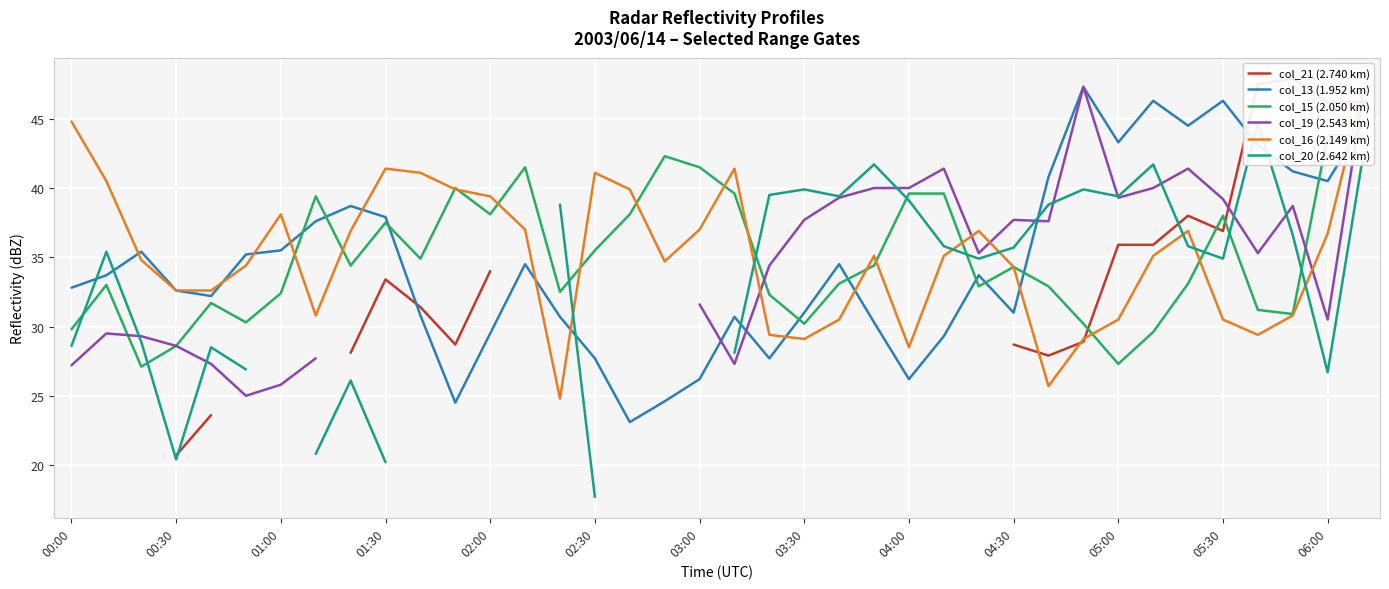

What is the highest value of the col_13 (1.952 km) series?

47.3